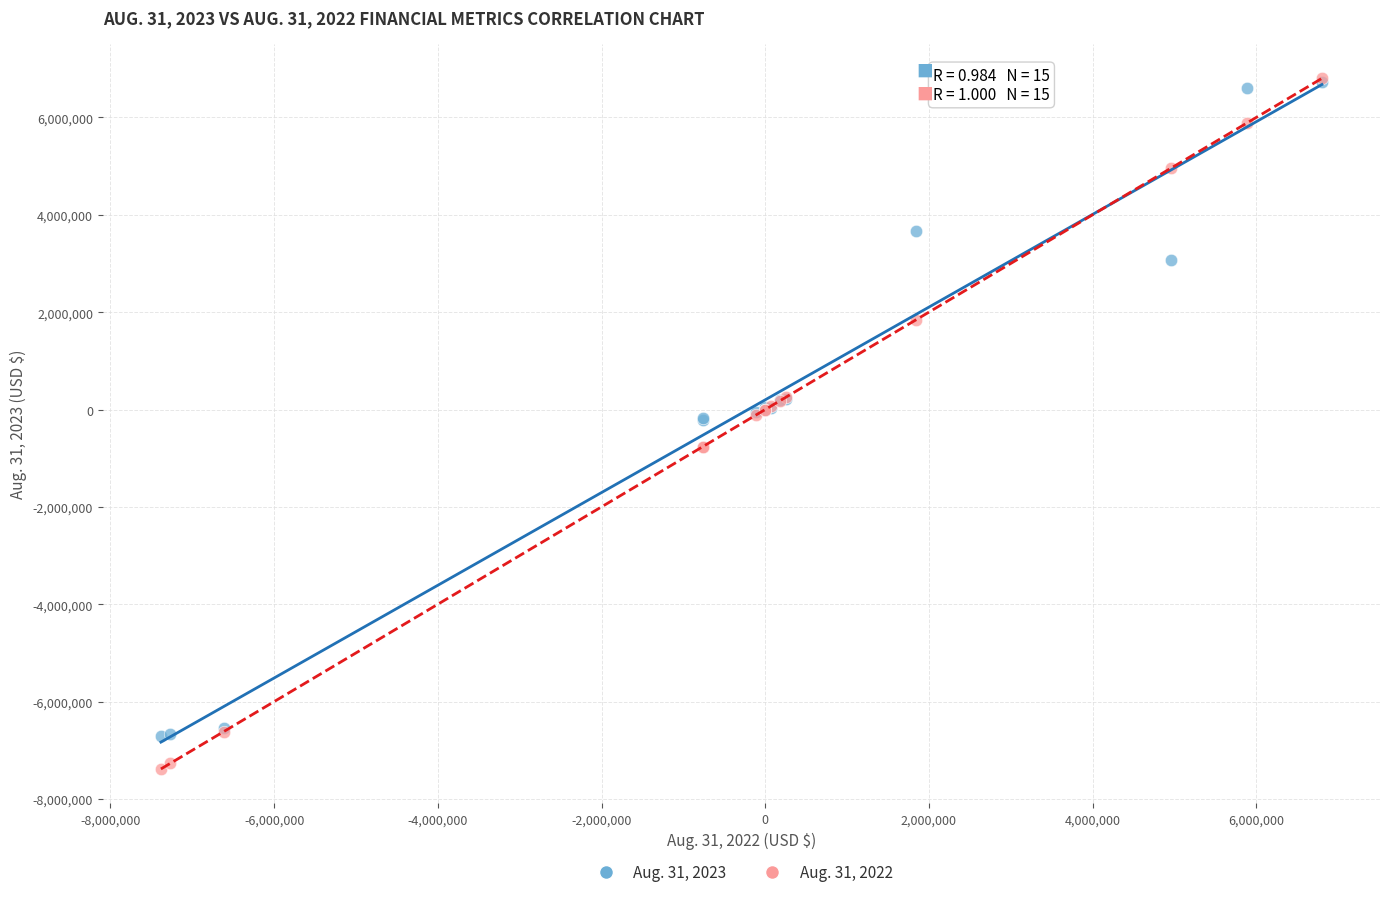

What are all the series names shown in the legend?

Aug. 31, 2023, Aug. 31, 2022